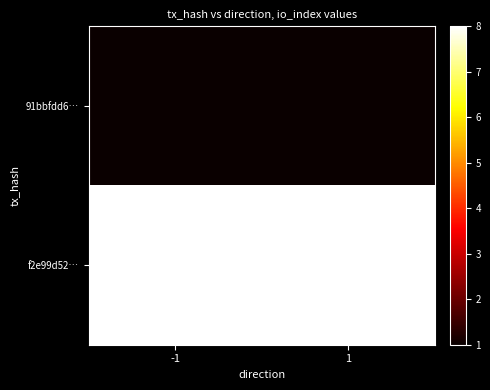

Reading right to left, what are all the values shown in this chart?

91bbfdd6…: 1=1	-1=1
f2e99d52…: 1=8	-1=8